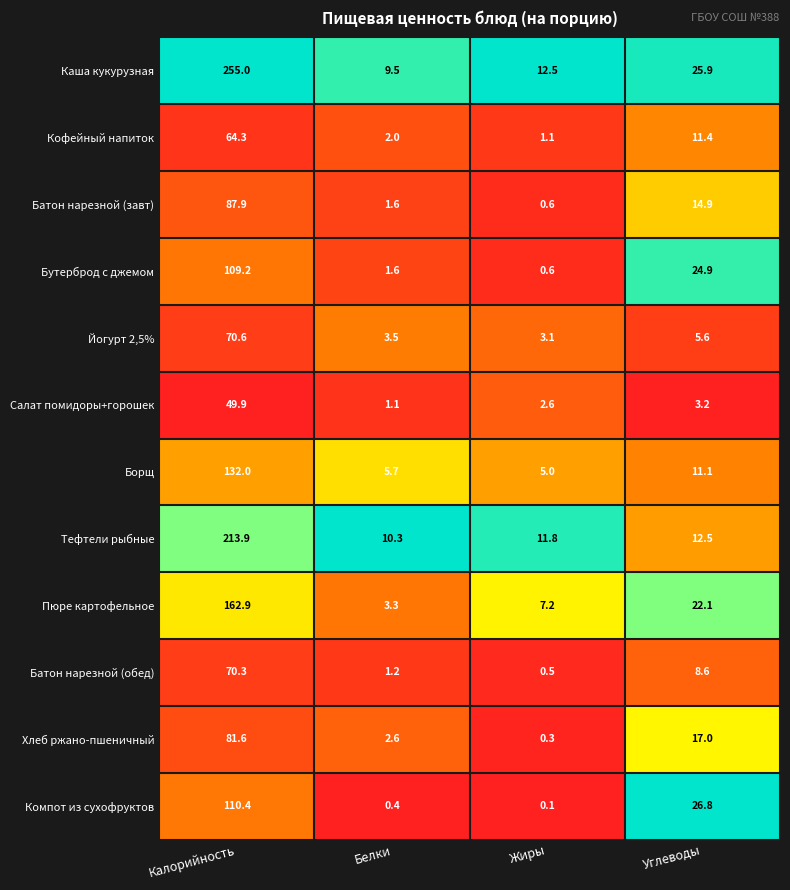

What is the difference between the Борщ values at Жиры and Калорийность?

127.0